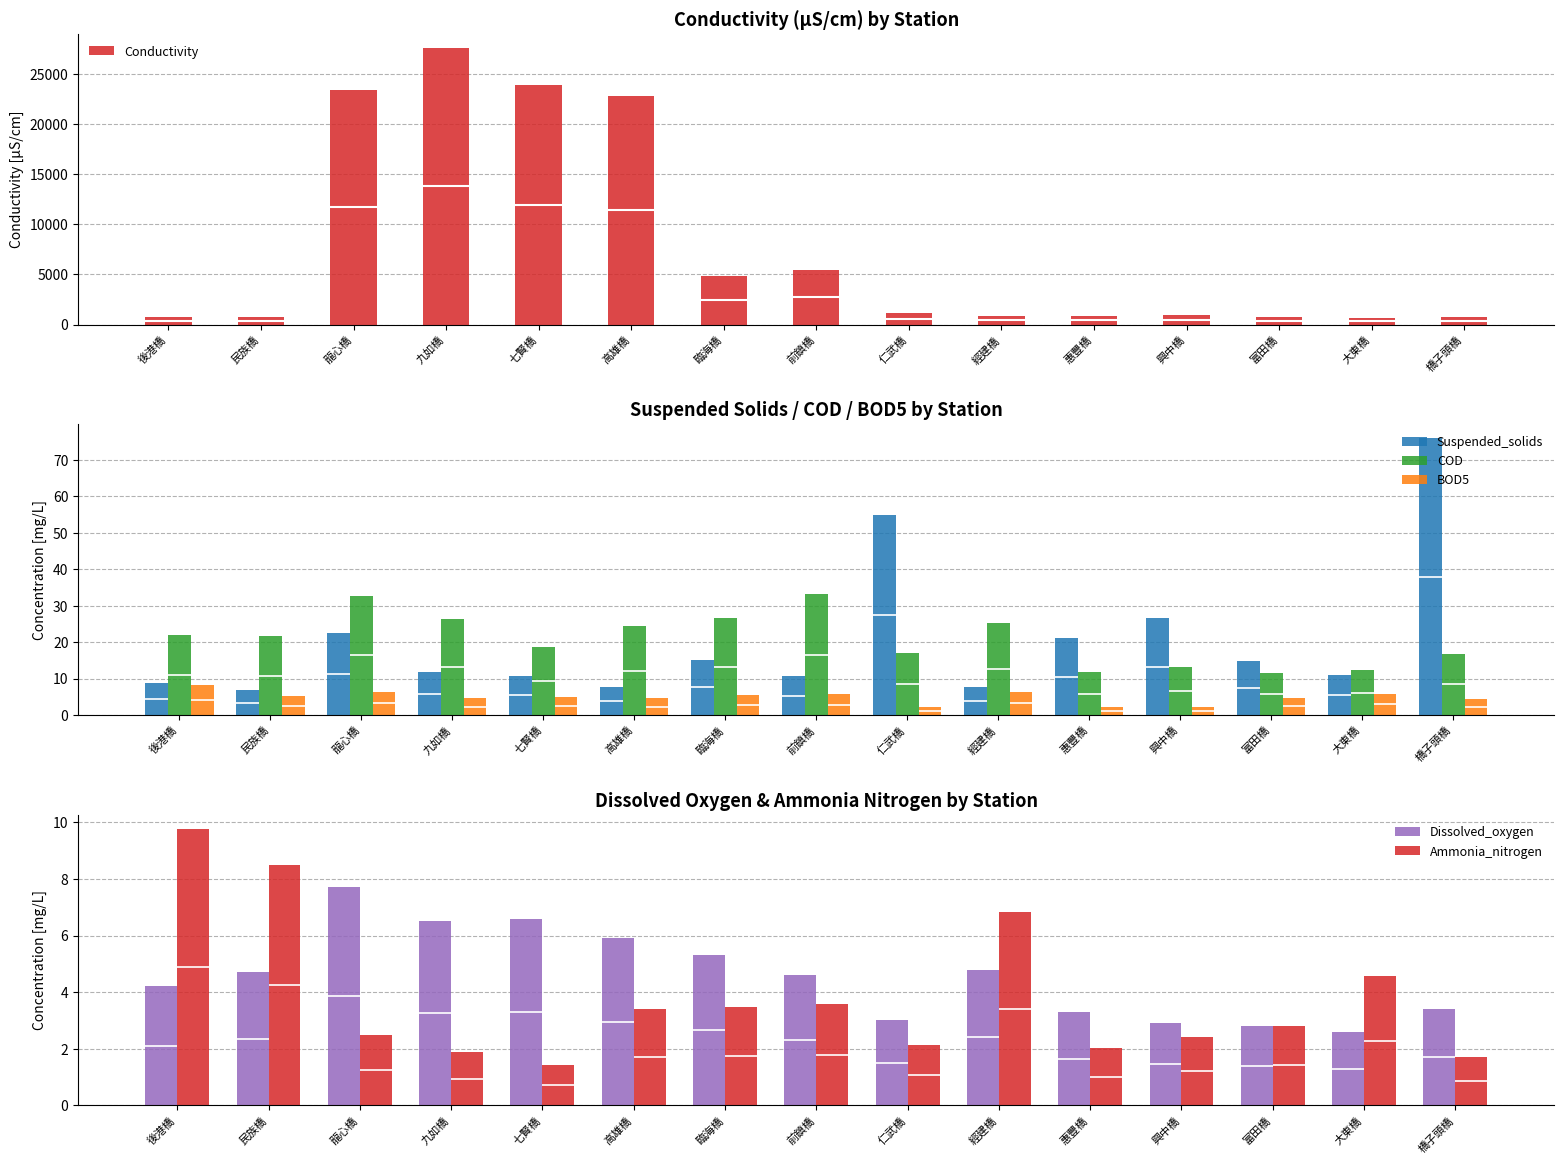

How many values in the Conductivity series exceed 976?

7